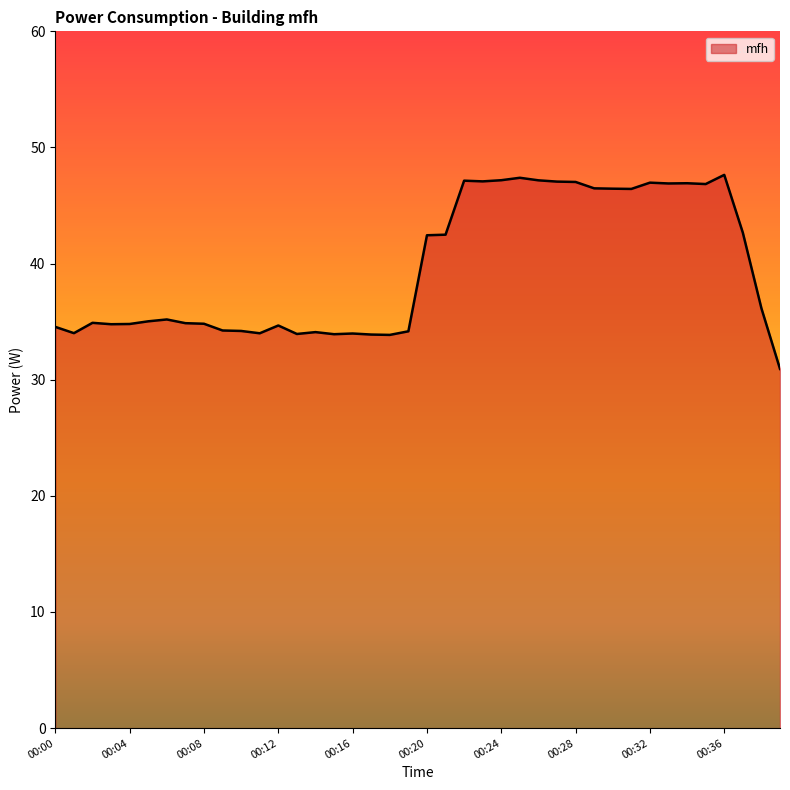

What is the difference between the maximum and minimum values?

16.7